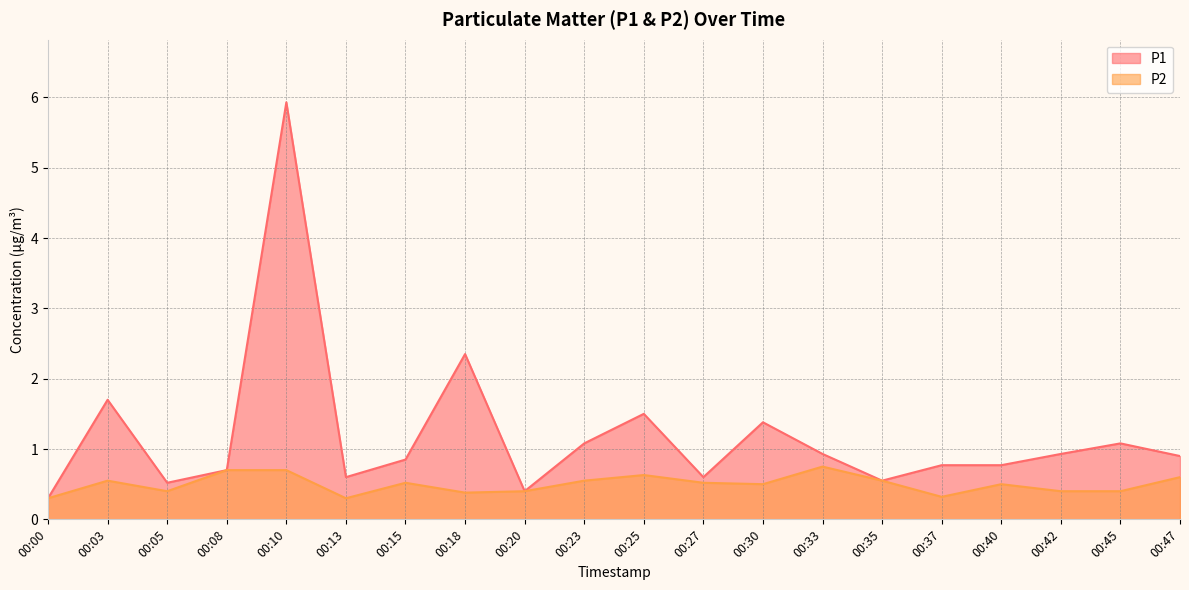

At which category does the chart reach its minimum across all series?

00:00